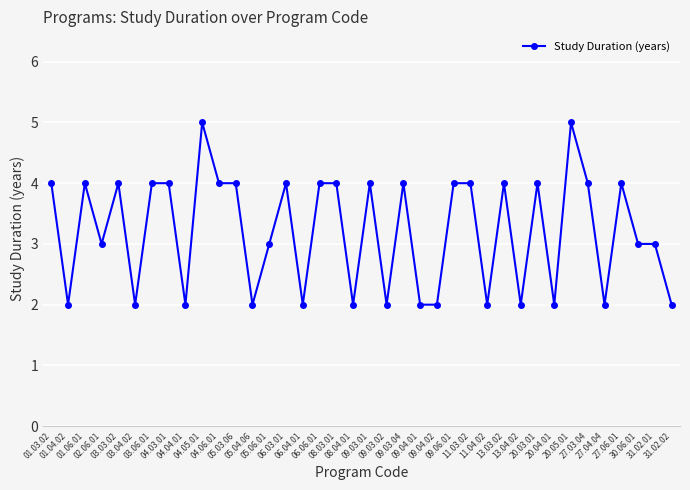

The value at 11.03.02 is 6. True or false?

False